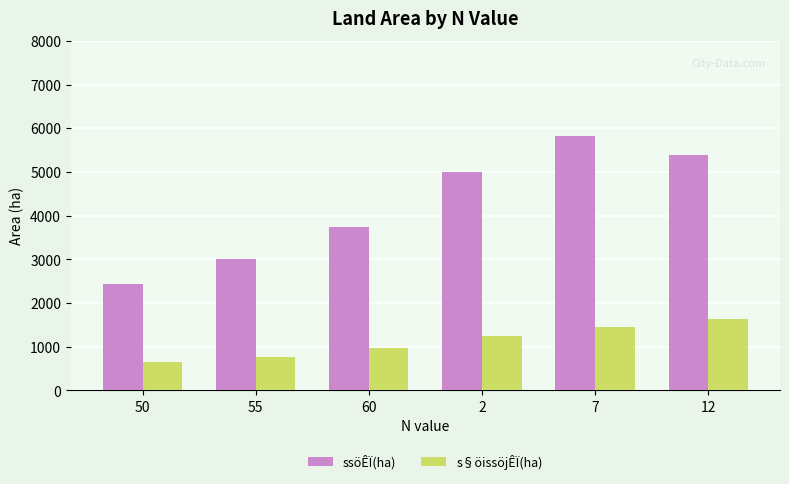

What is the value of the s§öissöjÊÏ(ha) bar at the 2nd from the left?

755